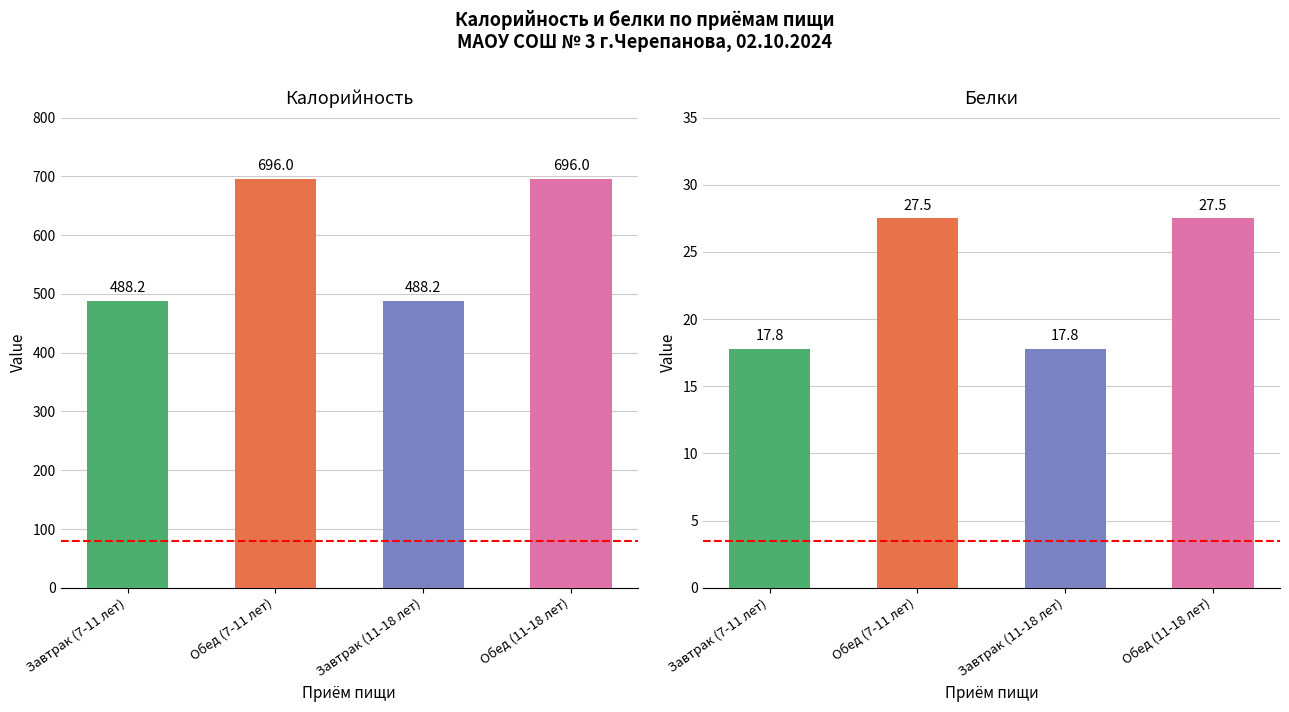

Count the number of data series in this chart.

2